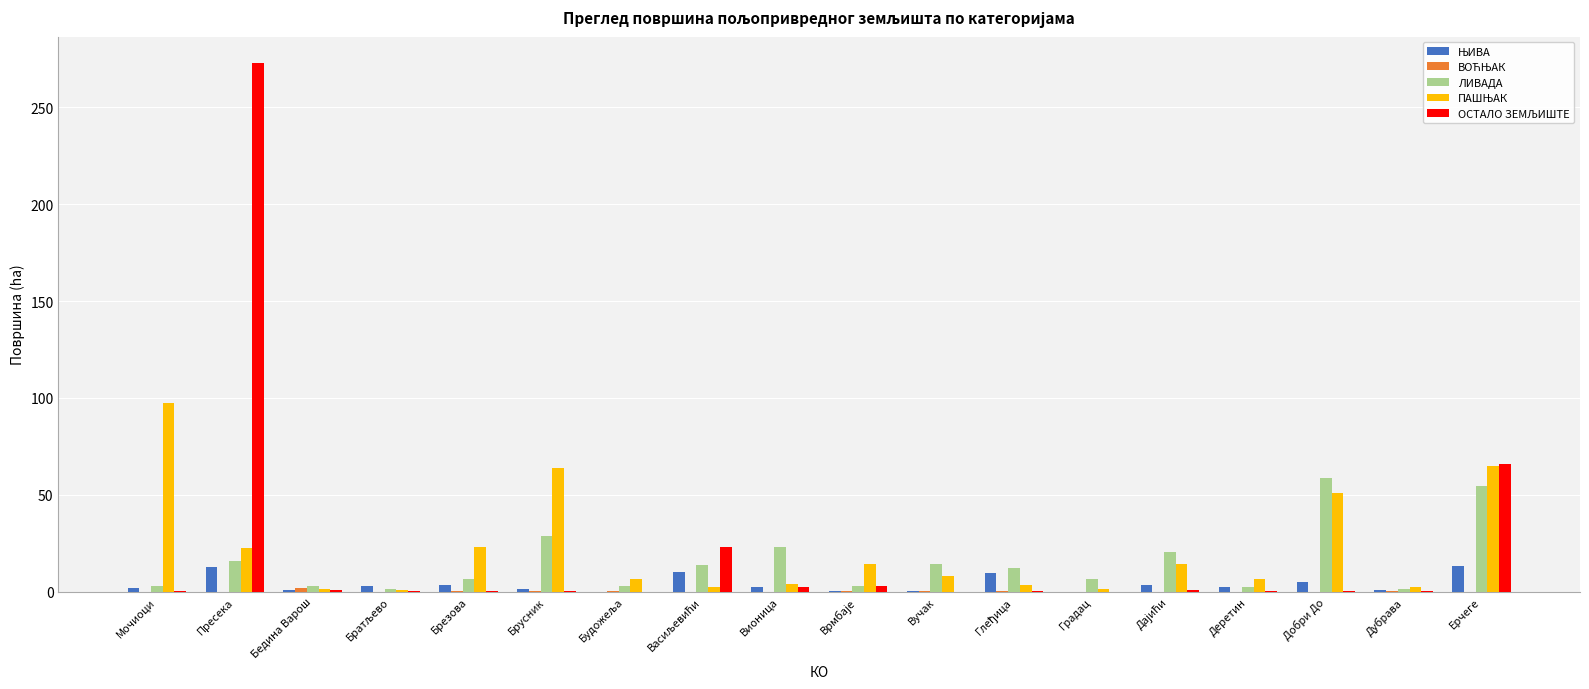

At which category is the sum across all series the highest?

Пресека